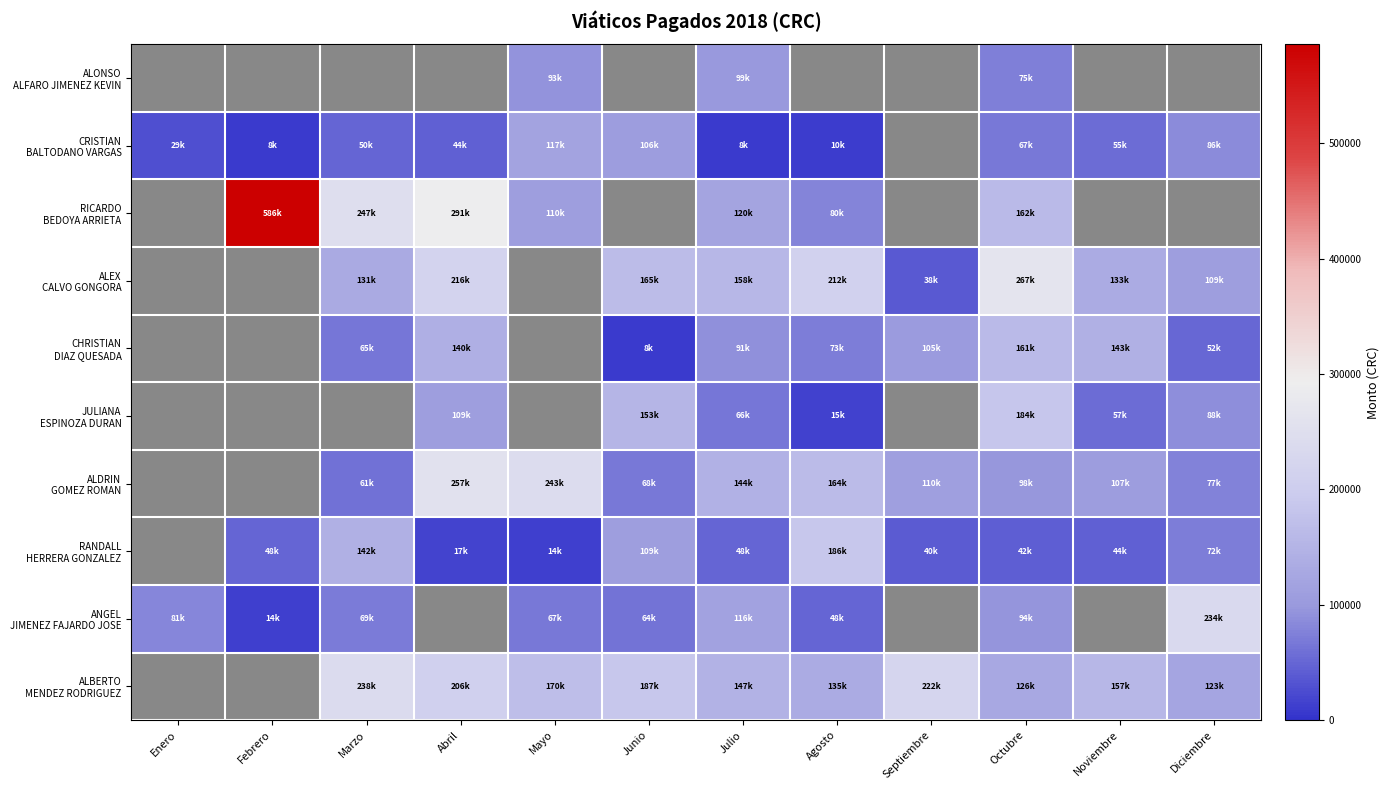

What is the sum of all JULIANA ESPINOZA DURAN values?

671499.9